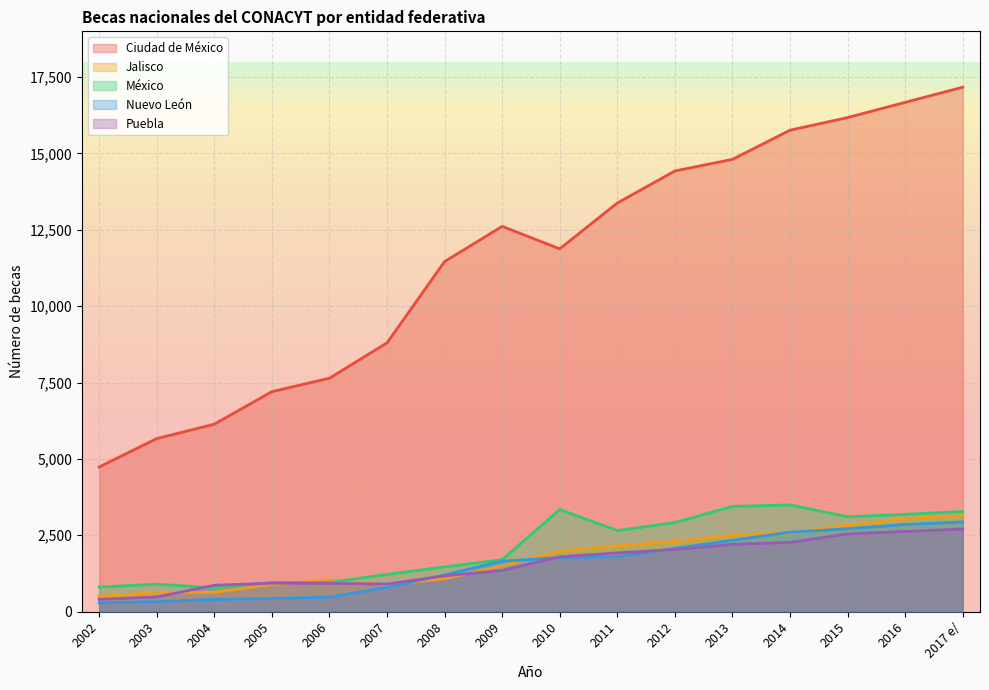

Which series has the widest spread of values?

Ciudad de México